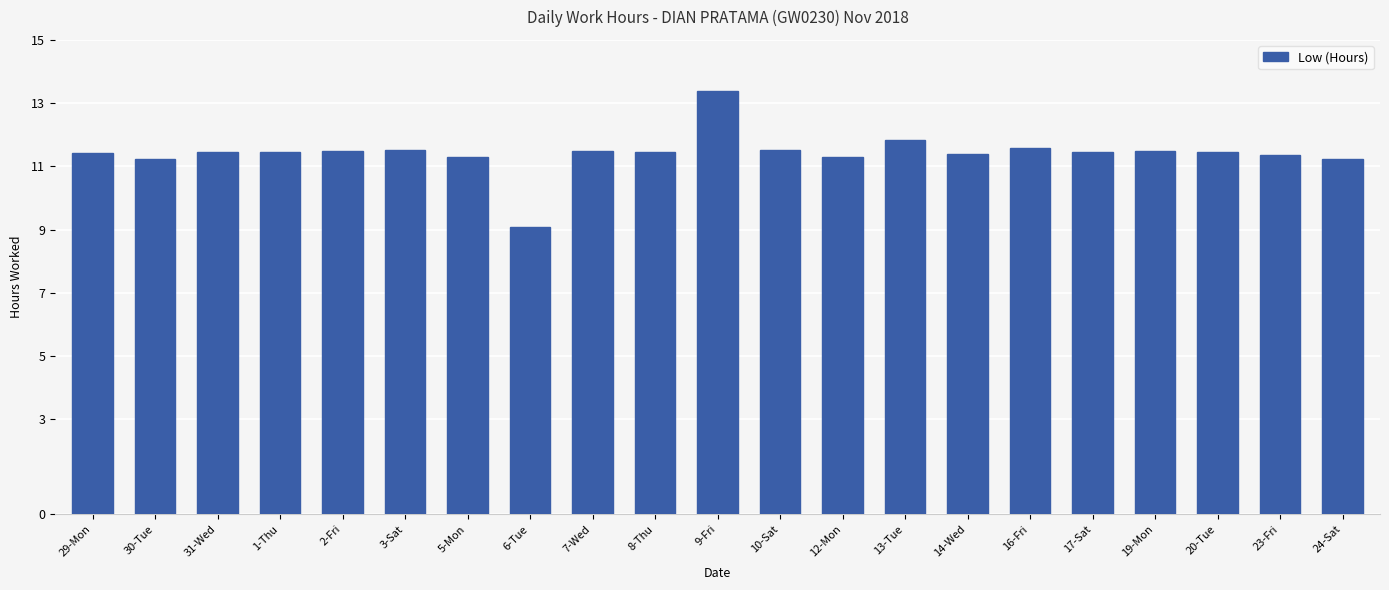

What is the sum of the values at 24-Sat and 7-Wed?

22.7